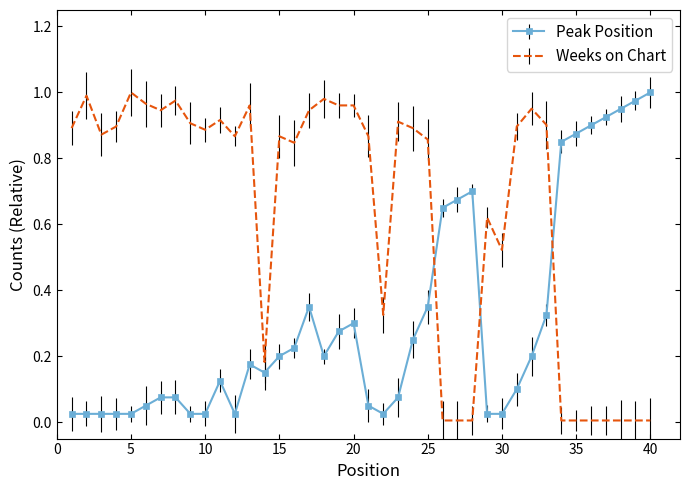

Which series has the largest total across all categories?

Weeks on Chart